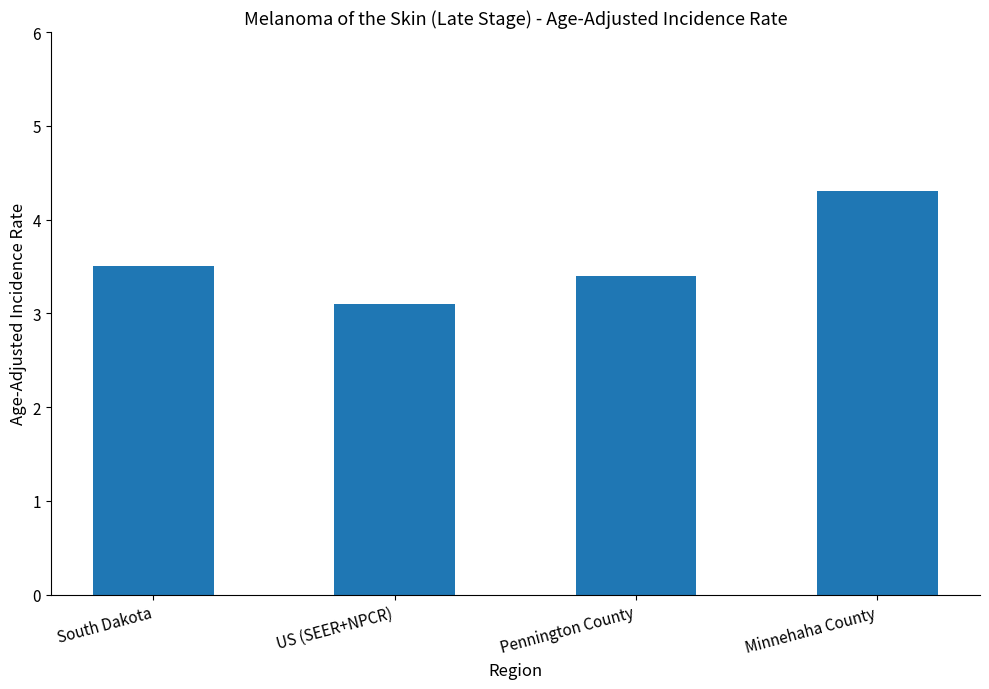

What is the difference between the values at South Dakota and Minnehaha County?

0.8